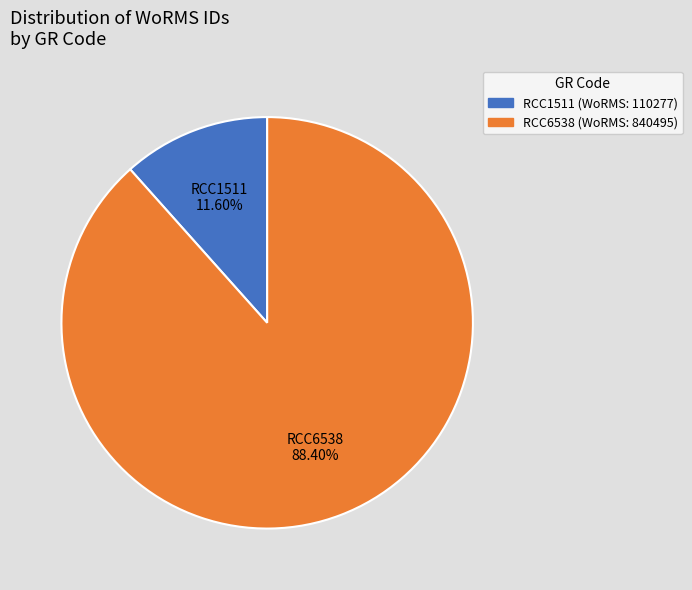

Do RCC1511 and RCC6538 together represent more than half of the pie?

Yes